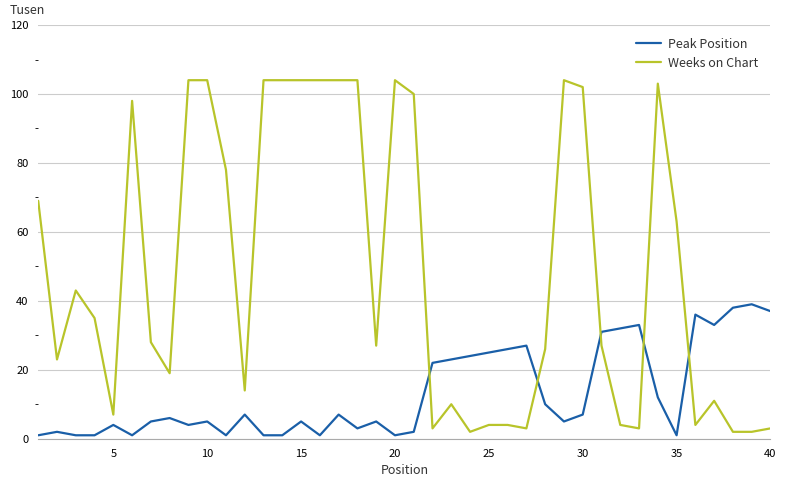

Rank the series by their average value, from highest to lowest.

Weeks on Chart, Peak Position